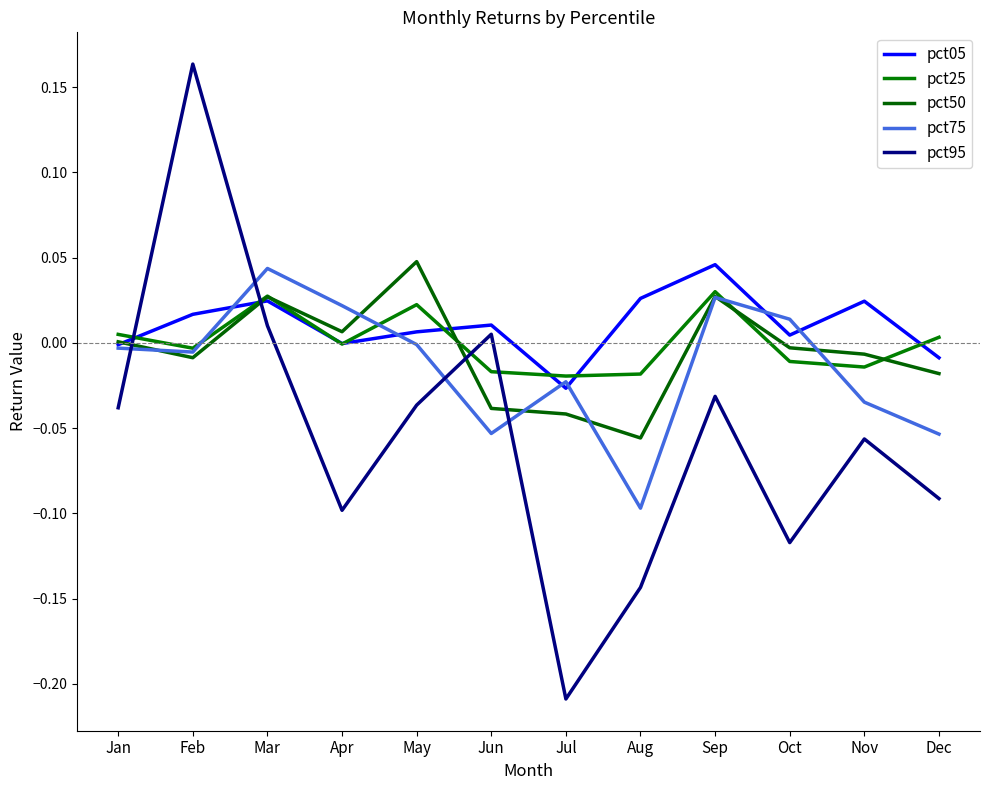

Reading left to right, what are all the values shown in this chart?

pct05: Jan=-0.0	Feb=0.0	Mar=0.0	Apr=-0.0	May=0.0	Jun=0.0	Jul=-0.0	Aug=0.0	Sep=0.0	Oct=0.0	Nov=0.0	Dec=-0.0
pct25: Jan=0.0	Feb=-0.0	Mar=0.0	Apr=-0.0	May=0.0	Jun=-0.0	Jul=-0.0	Aug=-0.0	Sep=0.0	Oct=-0.0	Nov=-0.0	Dec=0.0
pct50: Jan=0.0	Feb=-0.0	Mar=0.0	Apr=0.0	May=0.0	Jun=-0.0	Jul=-0.0	Aug=-0.1	Sep=0.0	Oct=-0.0	Nov=-0.0	Dec=-0.0
pct75: Jan=-0.0	Feb=-0.0	Mar=0.0	Apr=0.0	May=-0.0	Jun=-0.1	Jul=-0.0	Aug=-0.1	Sep=0.0	Oct=0.0	Nov=-0.0	Dec=-0.1
pct95: Jan=-0.0	Feb=0.2	Mar=0.0	Apr=-0.1	May=-0.0	Jun=0.0	Jul=-0.2	Aug=-0.1	Sep=-0.0	Oct=-0.1	Nov=-0.1	Dec=-0.1